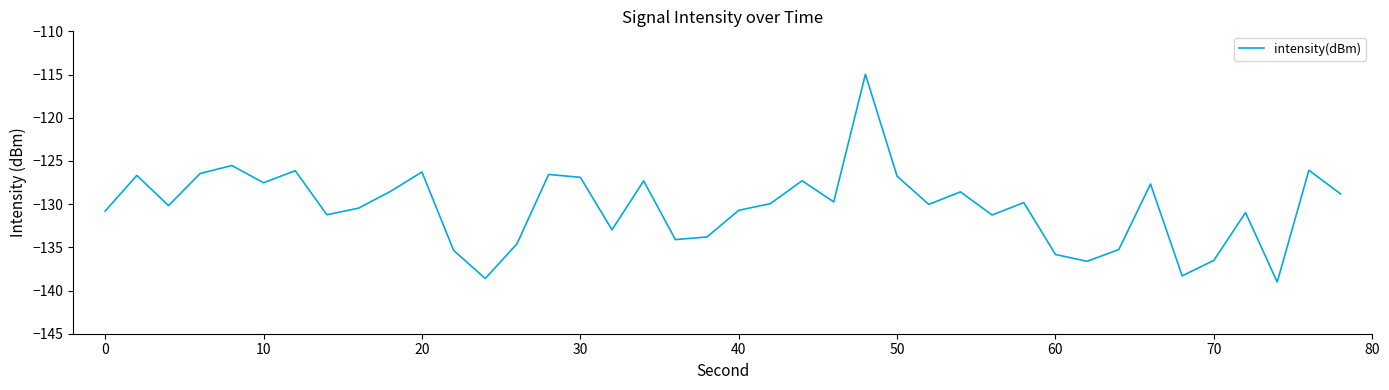

What is the greatest value displayed?

-115.0